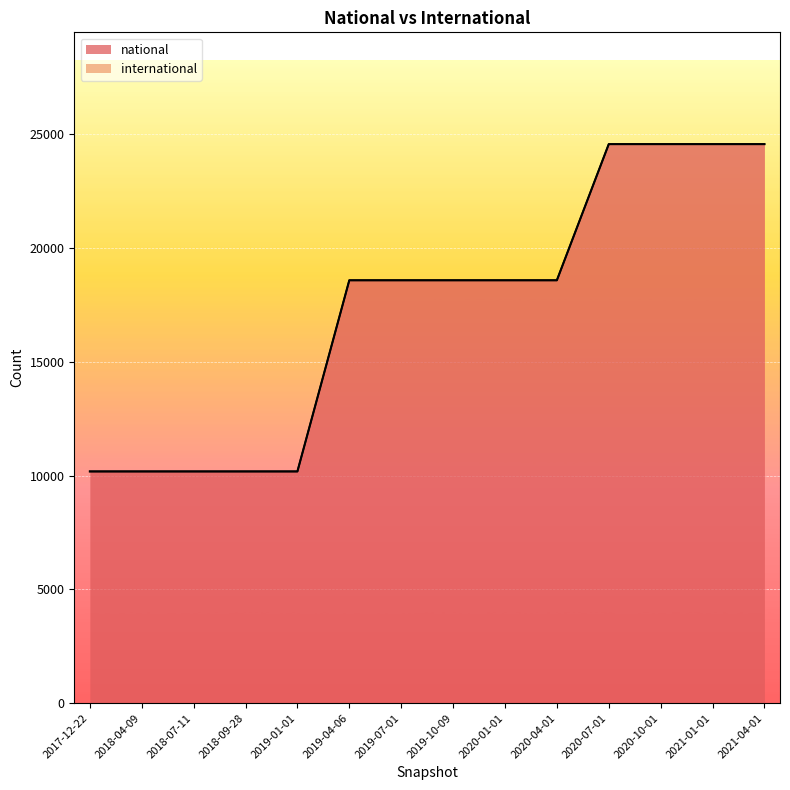

True or false: the data has more than 1 interior local peaks.

False